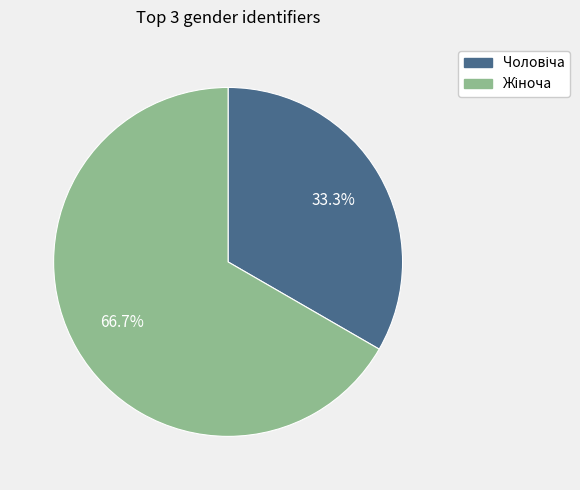

Is there a majority slice in this chart?

Yes